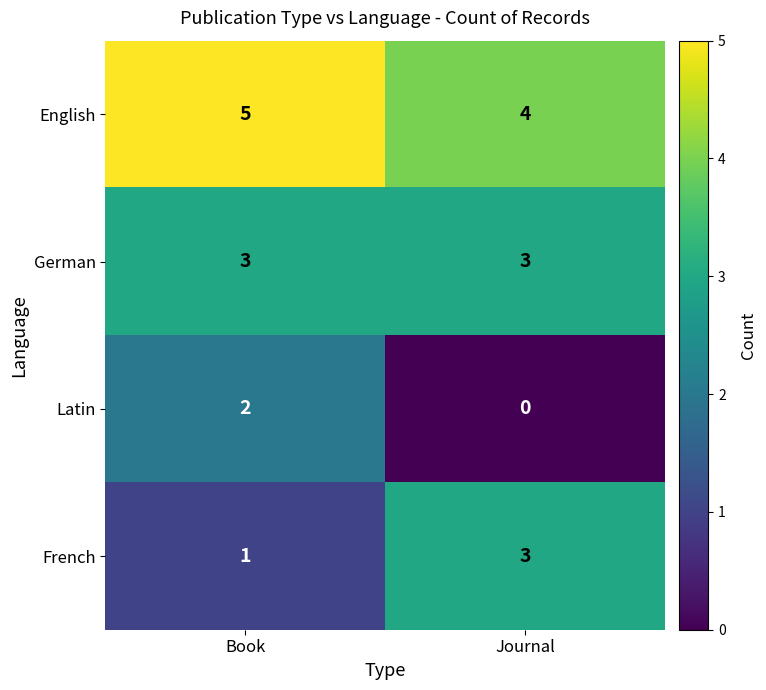

True or false: Latin has a value of 0 at Journal.

True